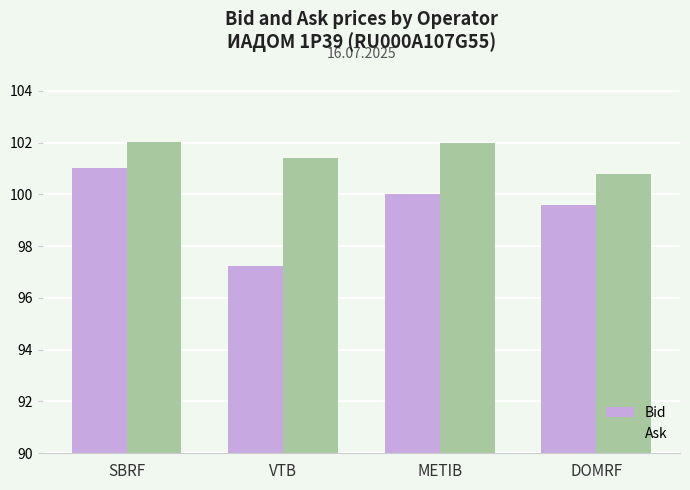

What is the label of the 2nd bar from the right?

METIB